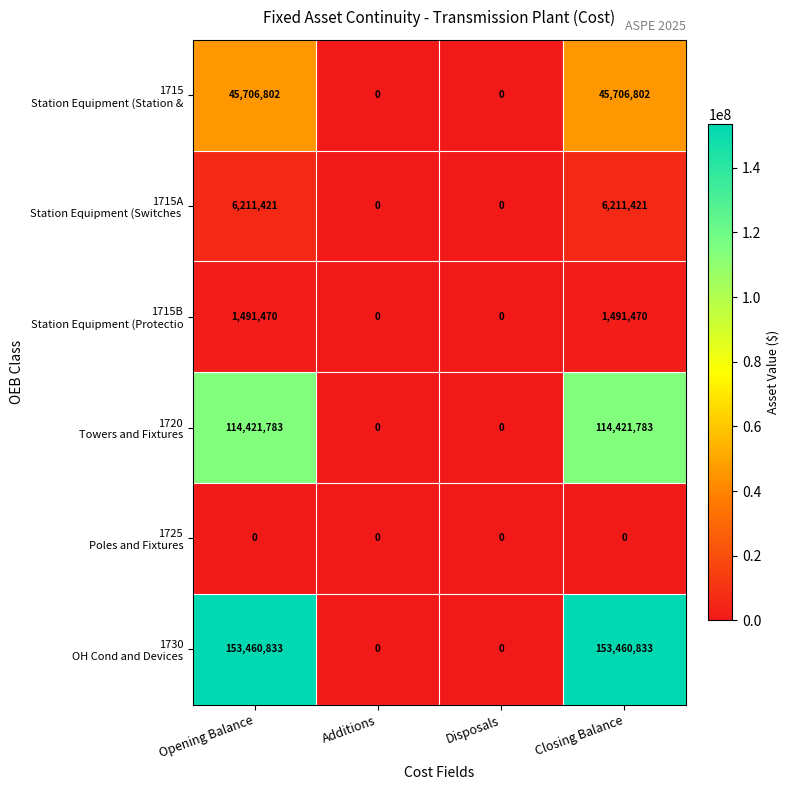

What is the maximum value shown in the chart?

153460833